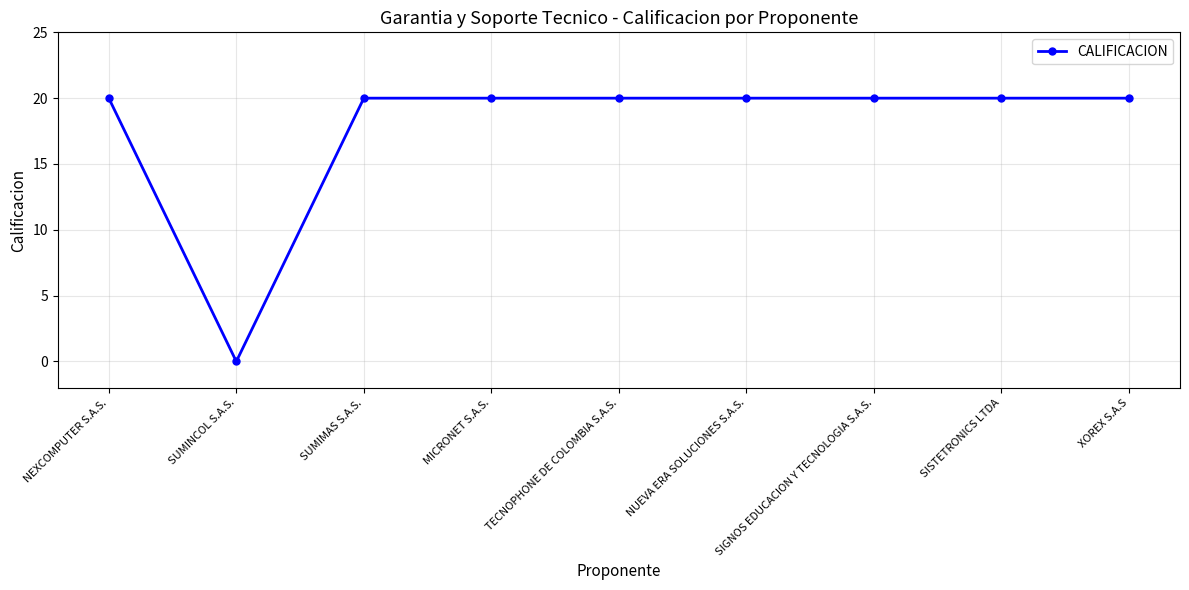

Approximately how many times larger is the value at TECNOPHONE DE COLOMBIA S.A.S. compared to MICRONET S.A.S.?

1.0